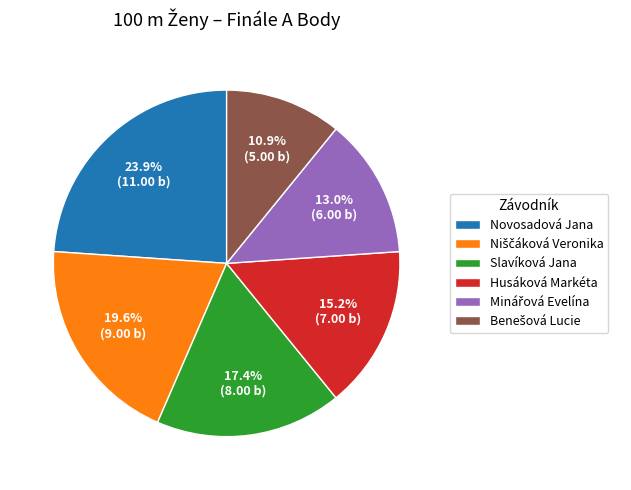

What is the largest slice in the pie chart?

Novosadová Jana